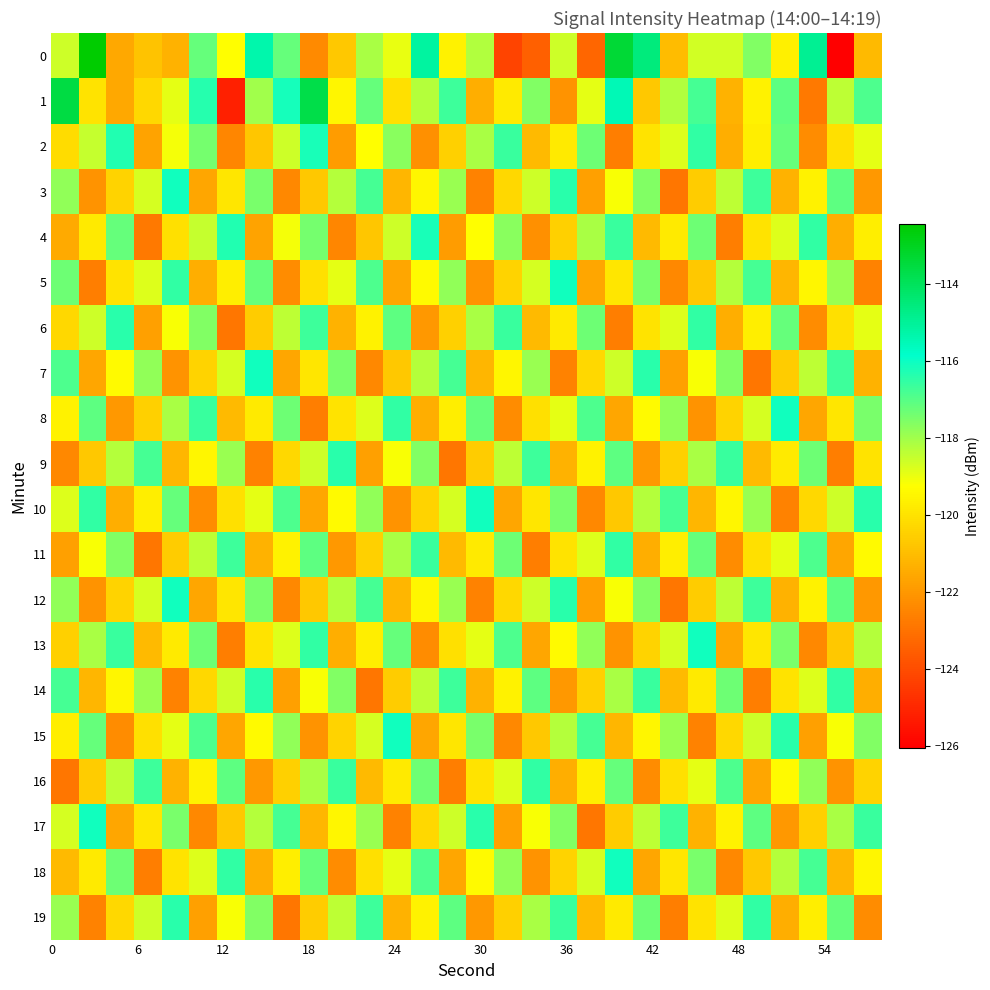

What is the maximum value shown in the chart?

-112.4